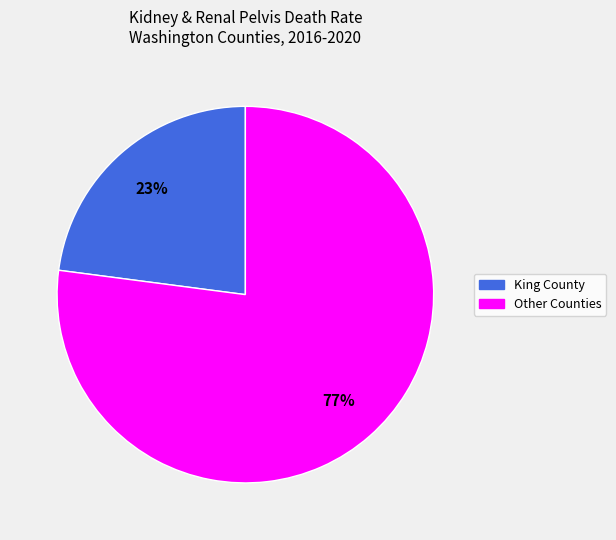

To the nearest percent, what is the difference between the largest and smallest slice percentages?

54%